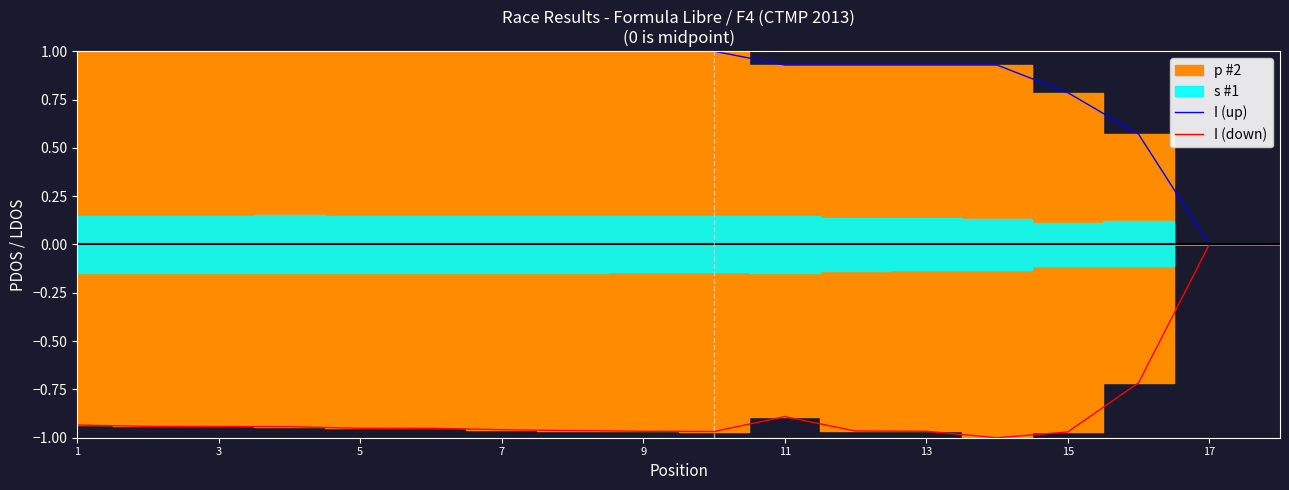

Is the value of I (up) at 17 greater than the value of I (down) at 15?

Yes